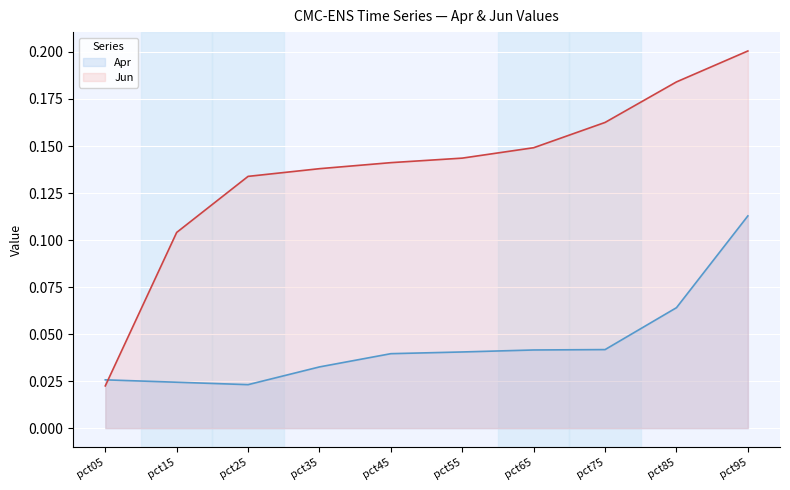

Count the Apr values in the range 0 to 1.

10